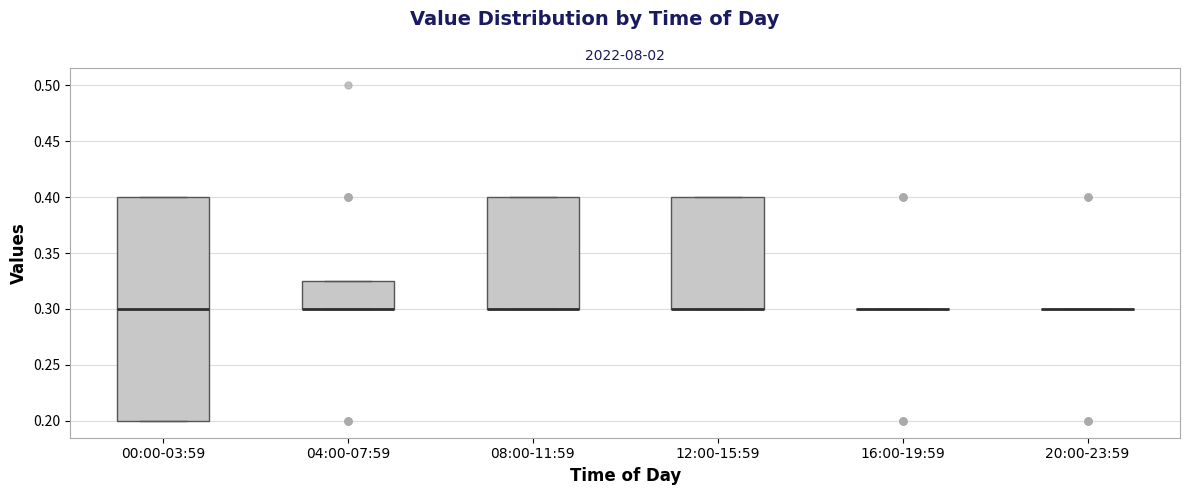

Where is the upper edge of the box for 12:00-15:59 on the y-axis? The values are not printed on the chart, so give them approximately, as read against the axis.

0.400